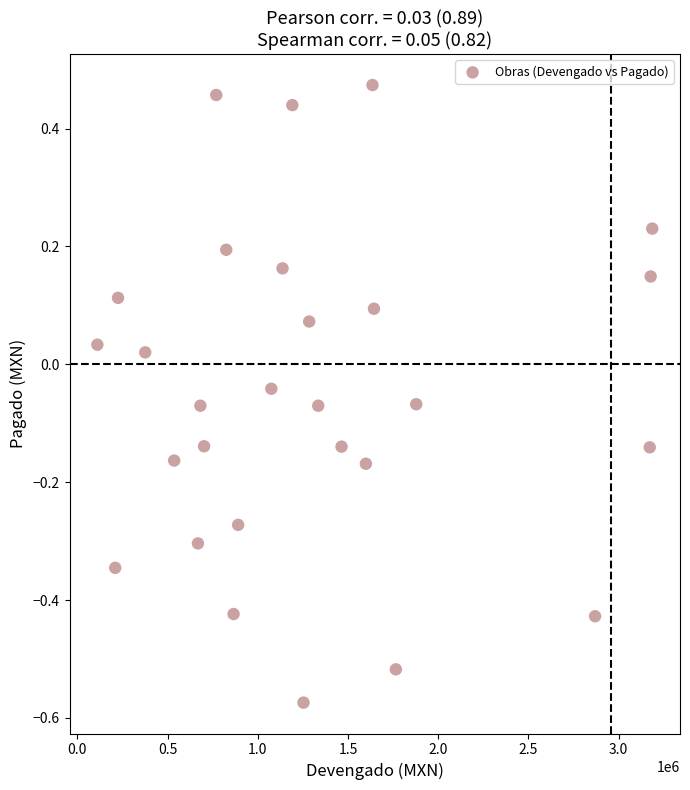

What is the range of Y values (max minus min)?

1.0